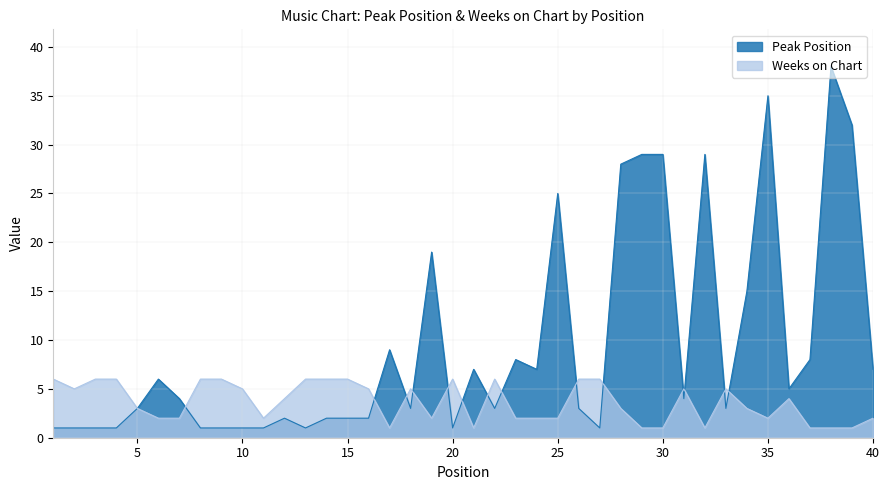

Where do Weeks on Chart and Peak Position first cross each other?

7 and 8